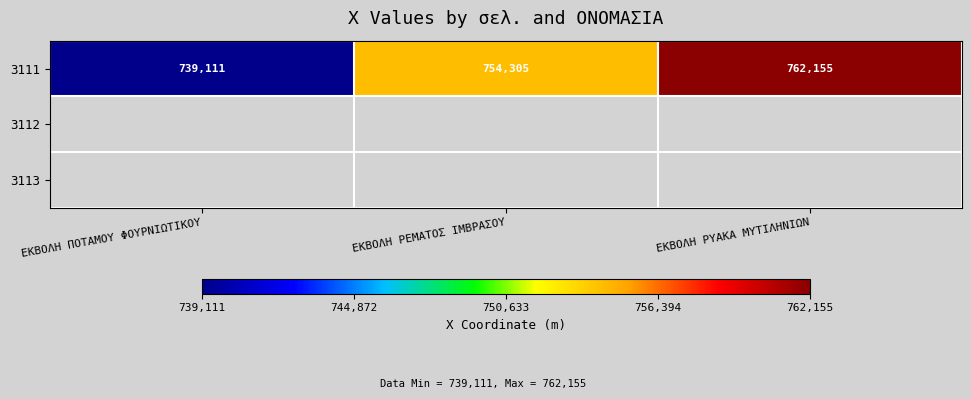

Rank the categories by value from lowest to highest.

ΕΚΒΟΛΗ ΠΟΤΑΜΟΥ ΦΟΥΡΝΙΩΤΙΚΟΥ, ΕΚΒΟΛΗ ΡΕΜΑΤΟΣ ΙΜΒΡΑΣΟΥ, ΕΚΒΟΛΗ ΡΥΑΚΑ ΜΥΤΙΛΗΝΙΩΝ